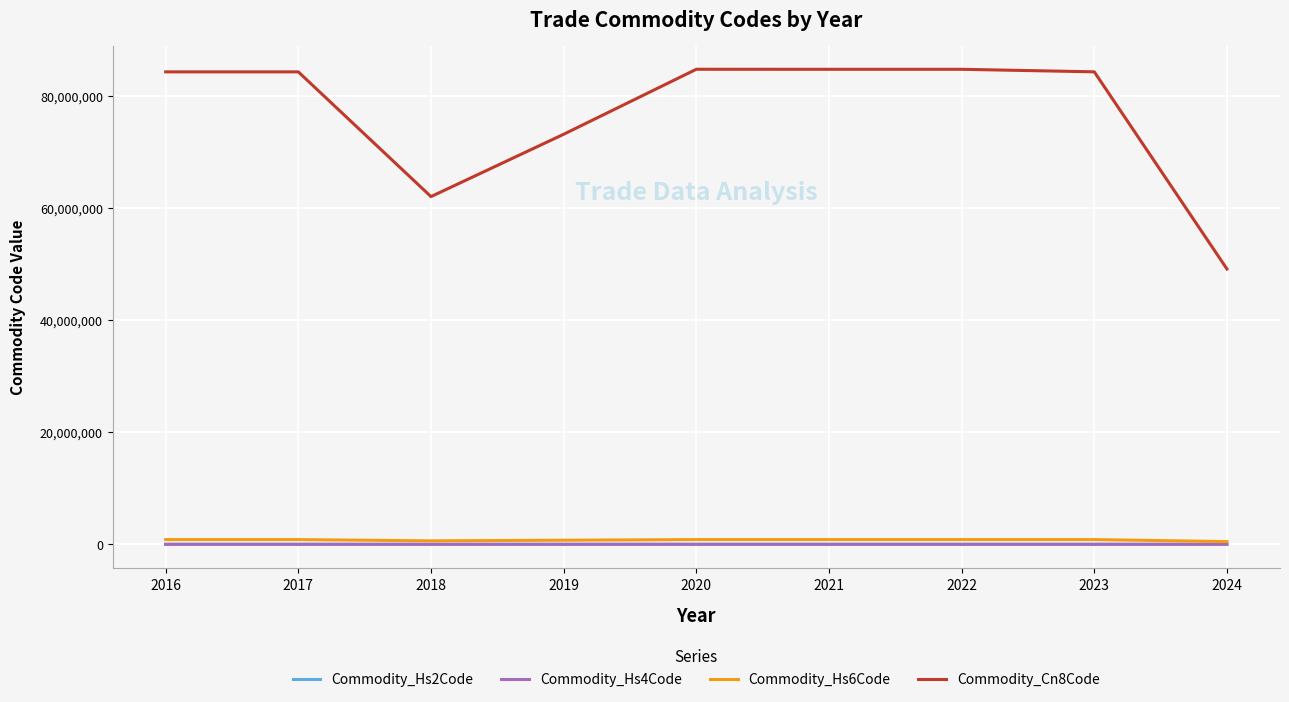

True or false: Commodity_Cn8Code and Commodity_Hs4Code cross at least once.

False